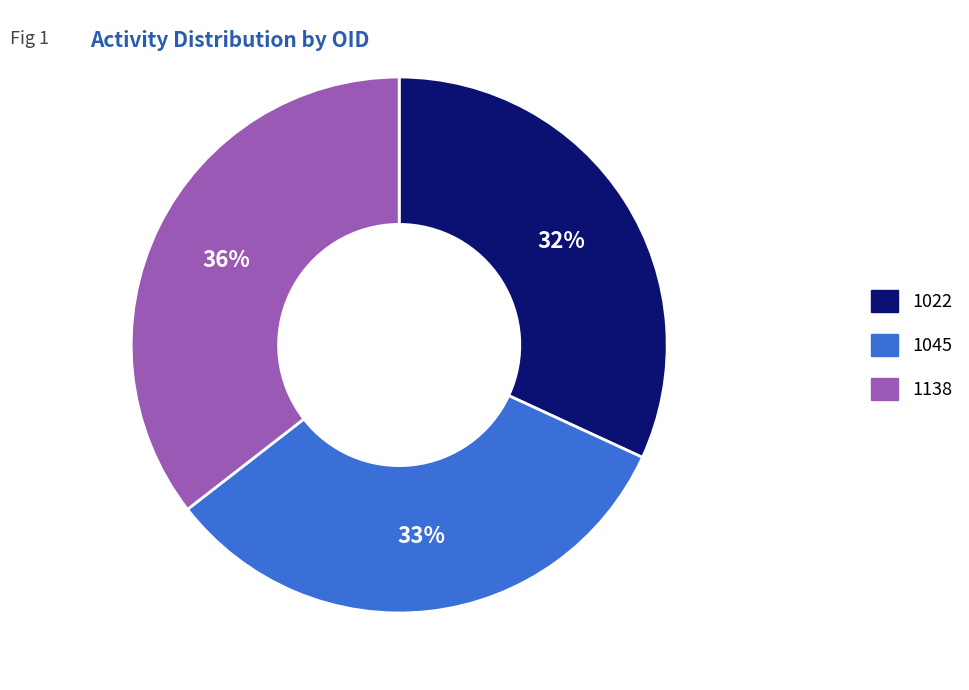

How many segments does this pie chart have?

3